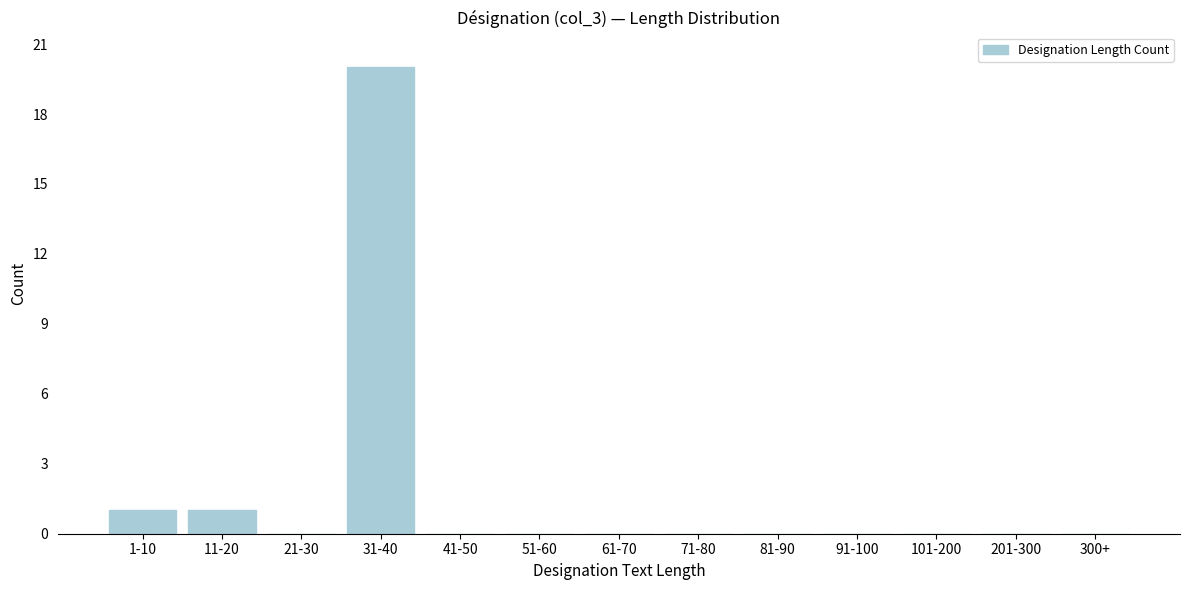

Reading right to left, transcribe all the data shown in this chart.

300+=0	201-300=0	101-200=0	91-100=0	81-90=0	71-80=0	61-70=0	51-60=0	41-50=0	31-40=20	21-30=0	11-20=1	1-10=1